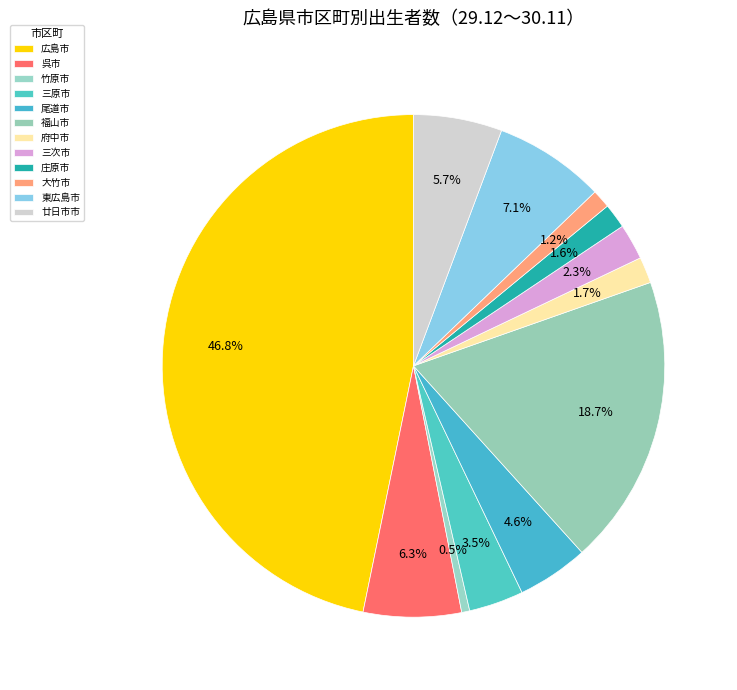

To the nearest percent, what is the combined percentage of 庄原市 and 東広島市?

9%